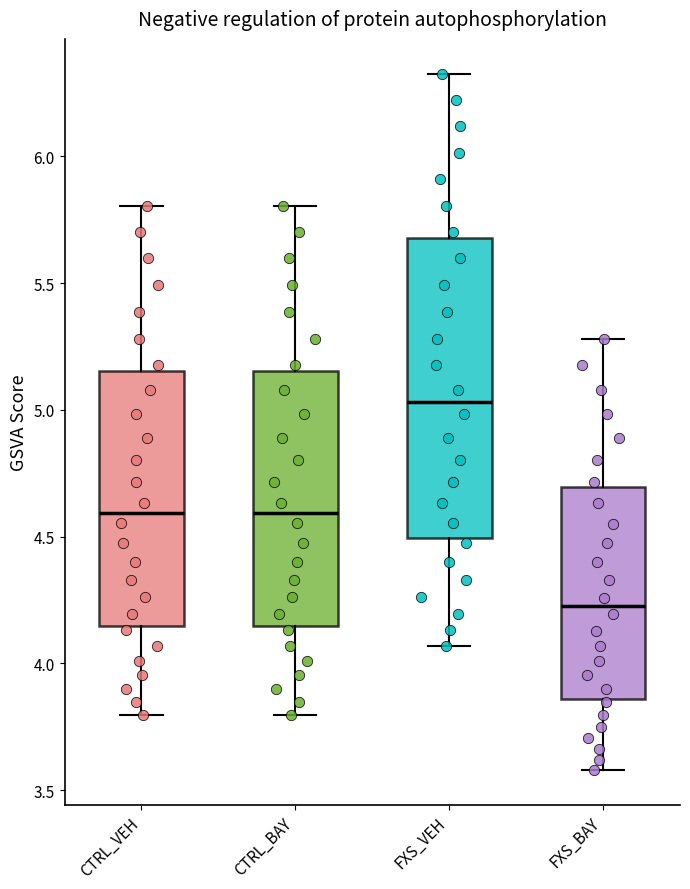

Which box is the tallest, from its lower edge to its upper edge?

FXS_VEH